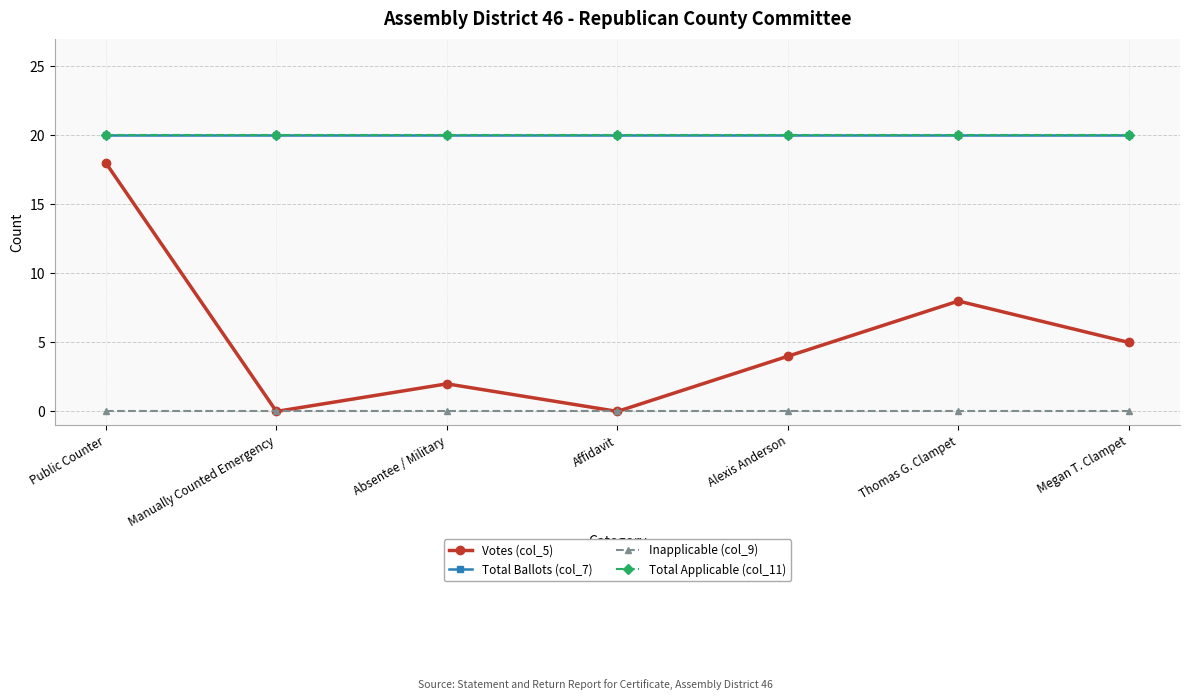

Rank the series at Alexis Anderson from highest to lowest value.

Total Ballots (col_7), Total Applicable (col_11), Votes (col_5), Inapplicable (col_9)